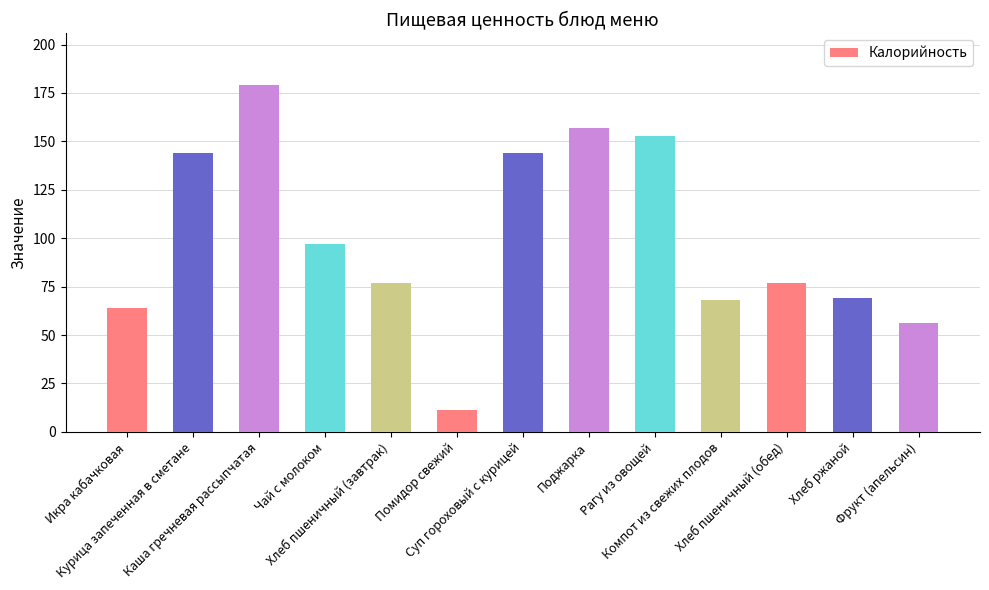

Which label corresponds to the smallest value in the chart?

Помидор свежий